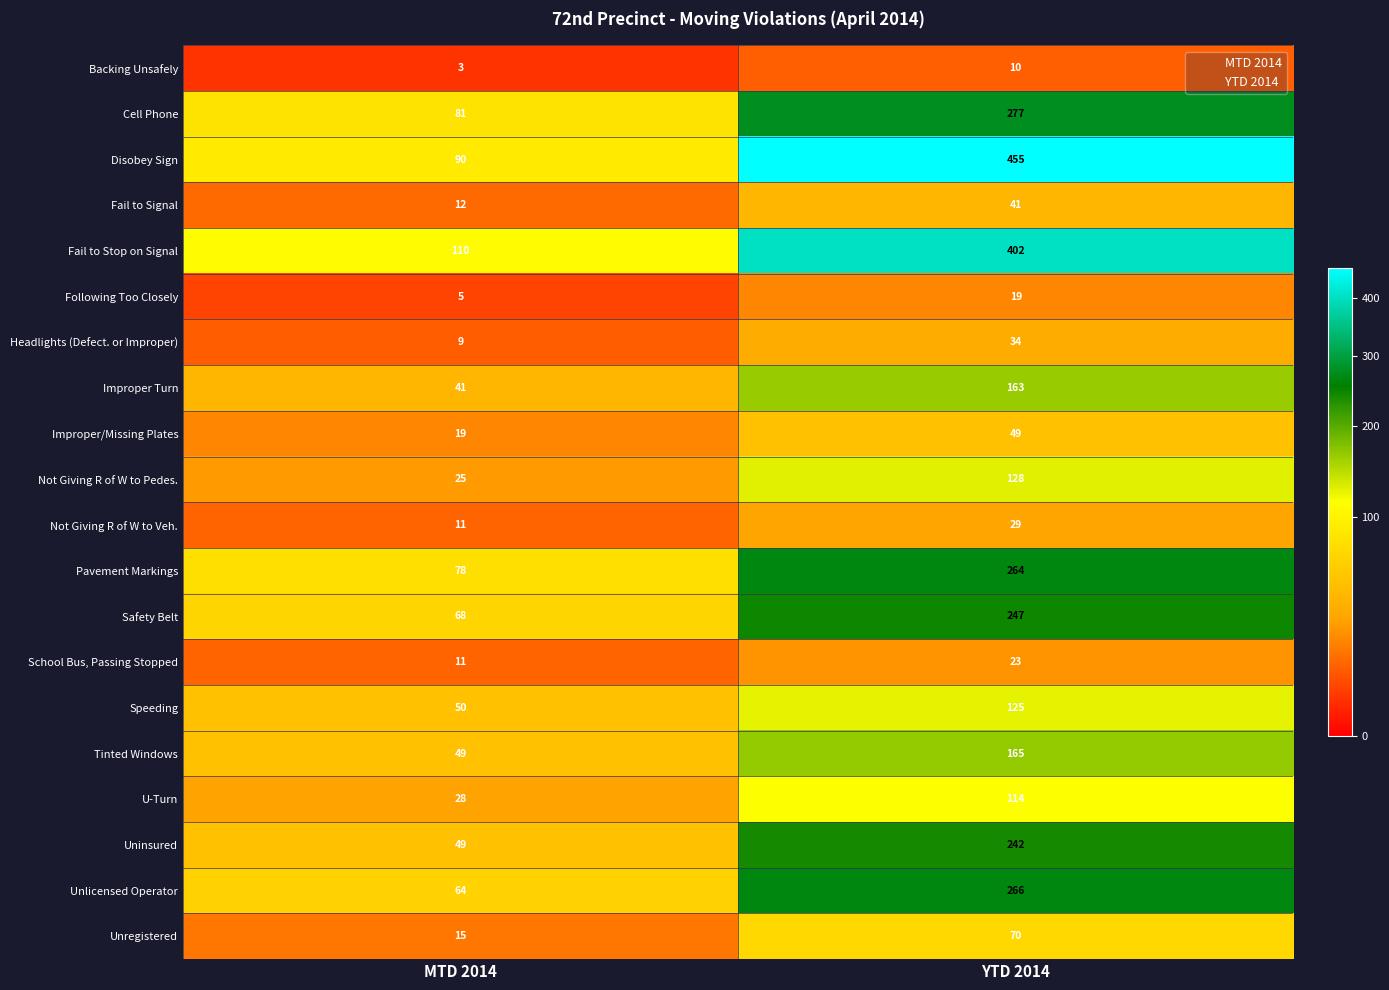

At which label is Not Giving R of W to Veh. closest to 20?

MTD 2014